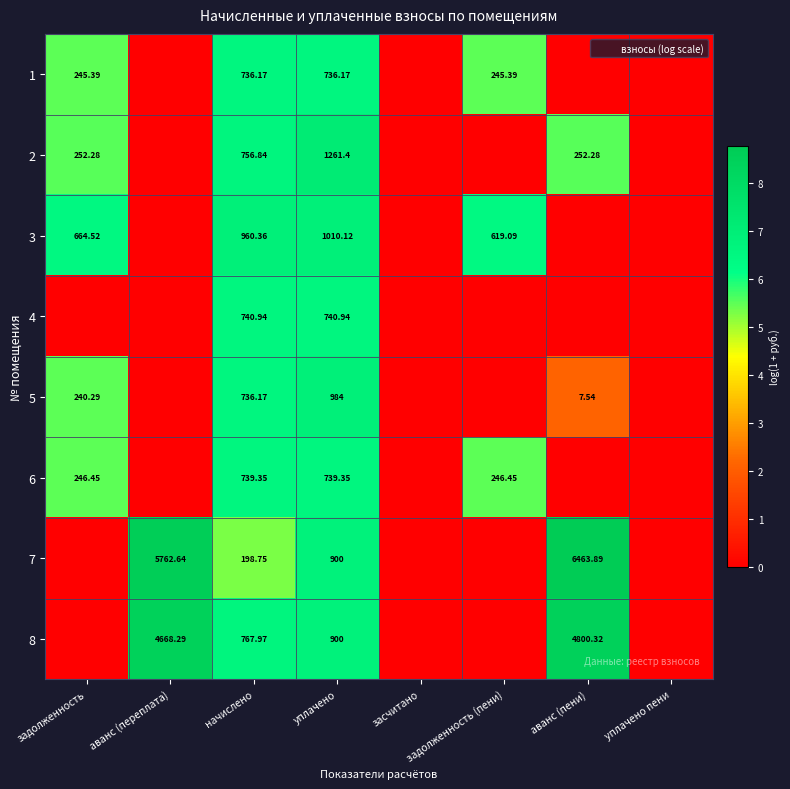

At which label does 5 first exceed 2?

задолженность